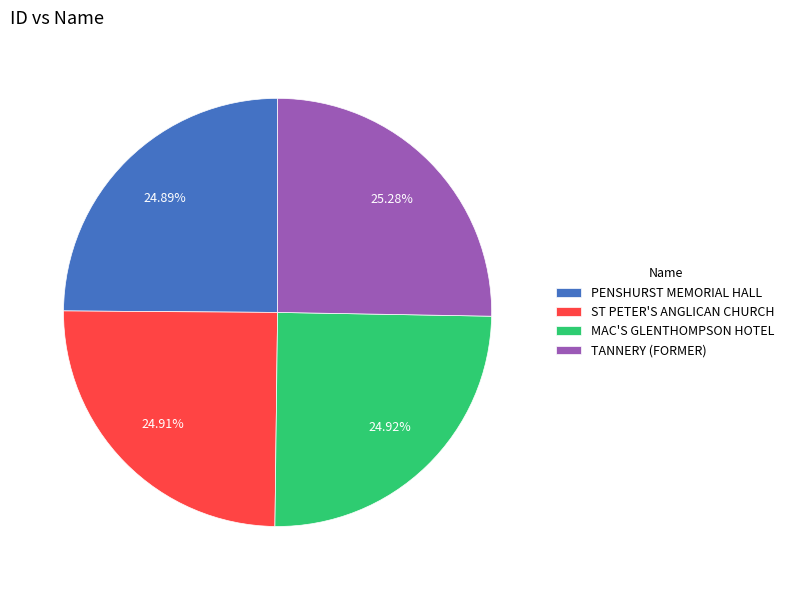

To the nearest percent, what is the average slice percentage?

25%